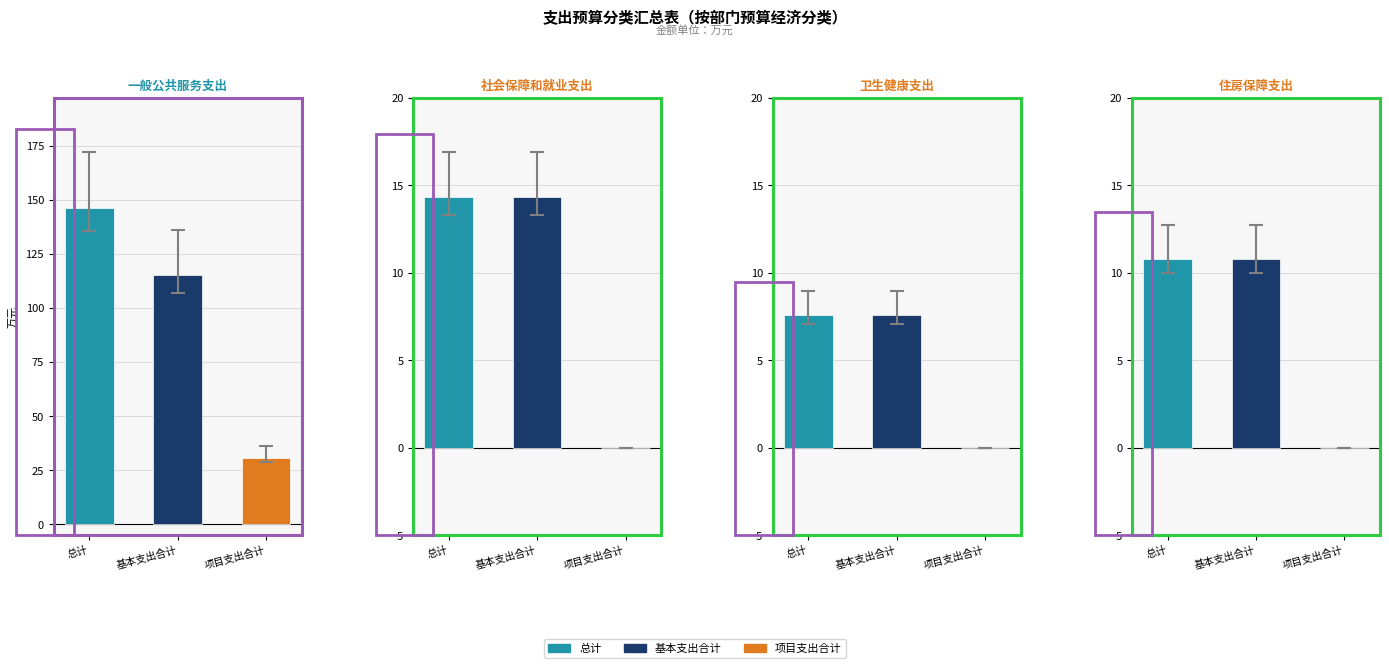

What position from the left is 一般公共服务支出?

1